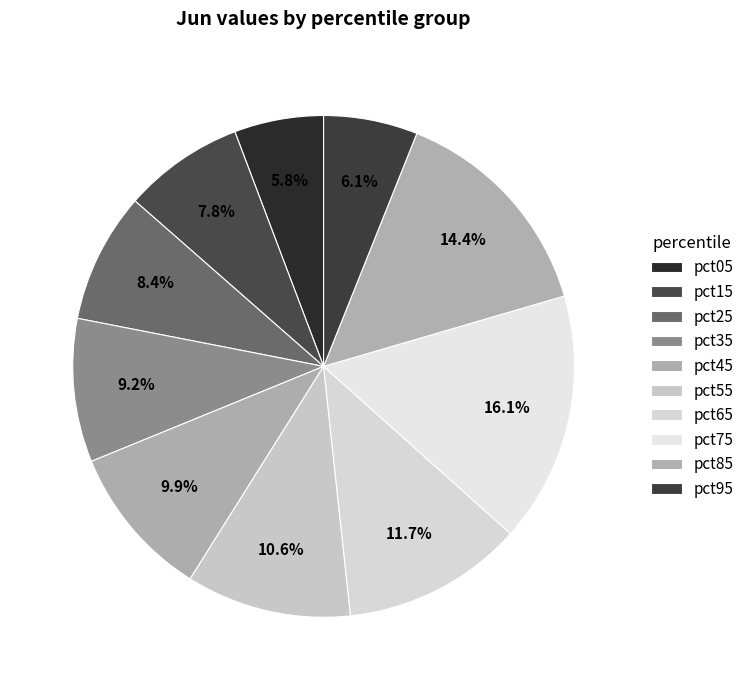

Rank the categories by value from lowest to highest.

pct05, pct95, pct15, pct25, pct35, pct45, pct55, pct65, pct85, pct75